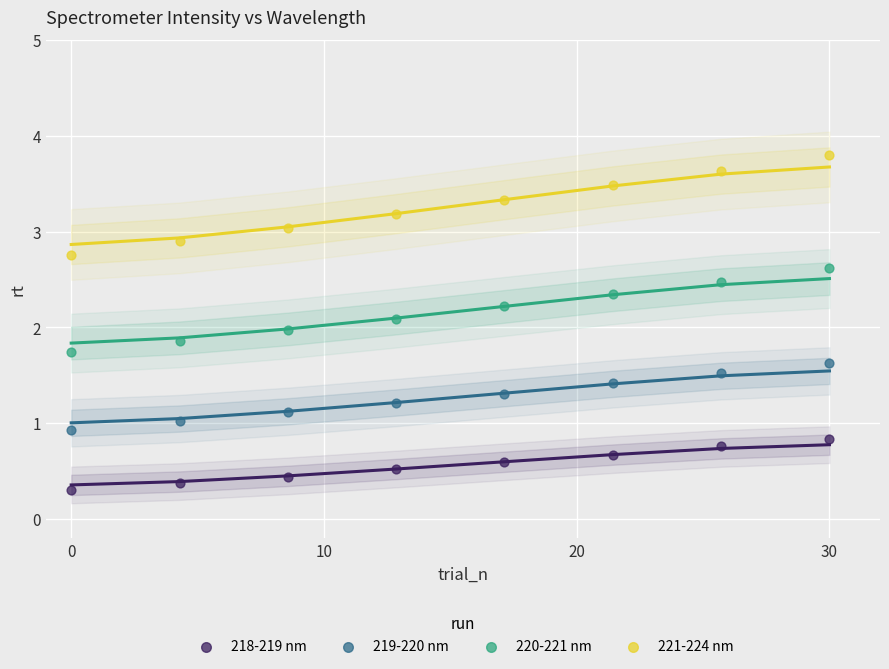

Which series reaches the minimum Y coordinate?

218-219 nm